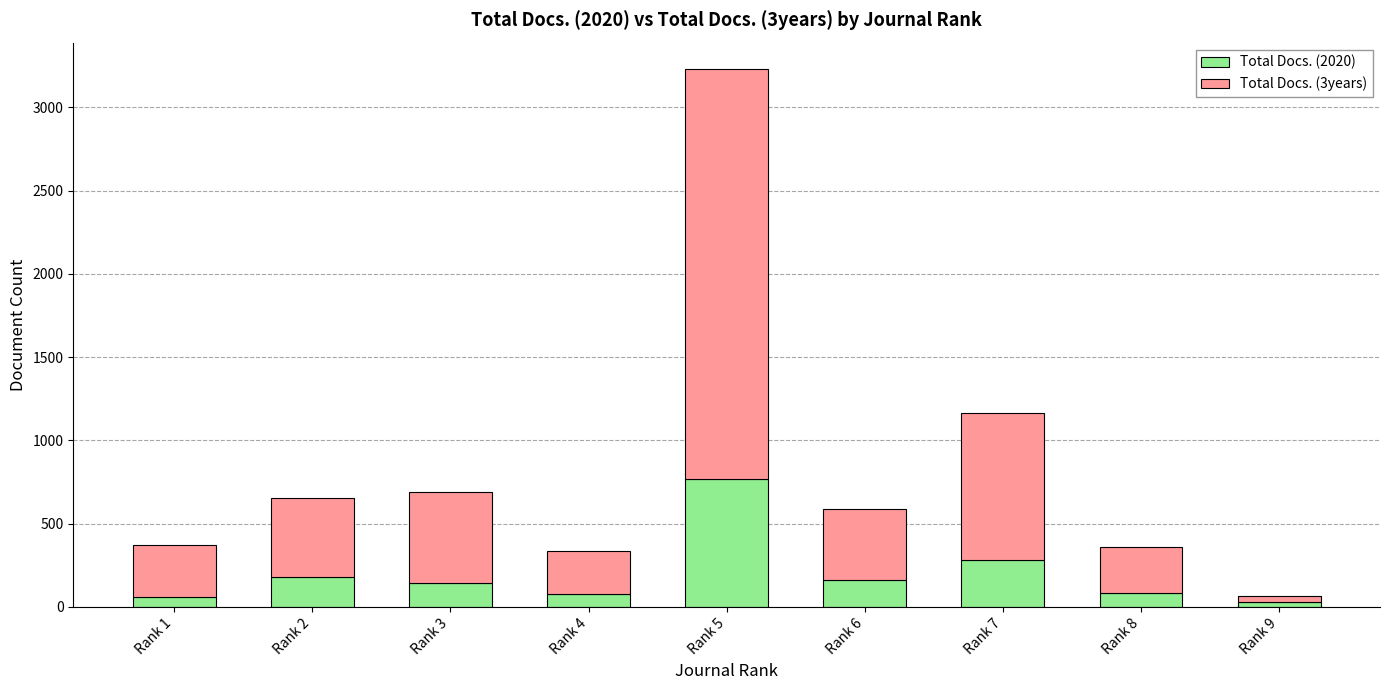

Which category has the highest value in the Total Docs. (2020) series?

Rank 5